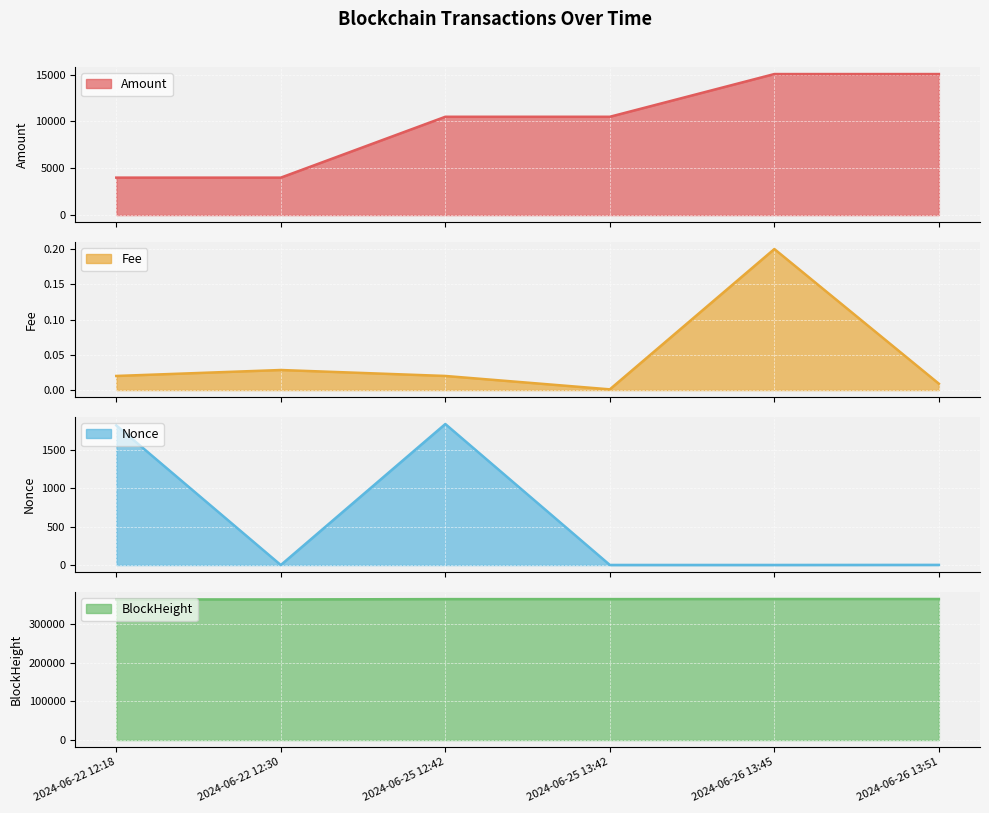

What is the maximum value shown in the chart?

365543.0